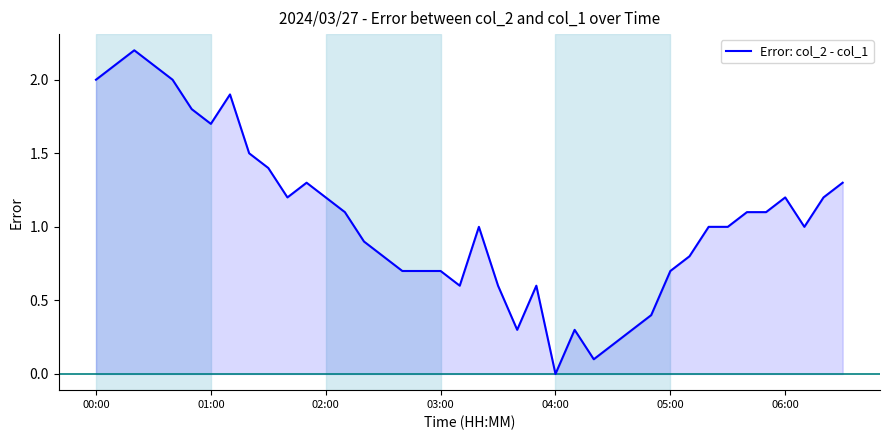

What is the difference between the maximum and minimum values?

2.2